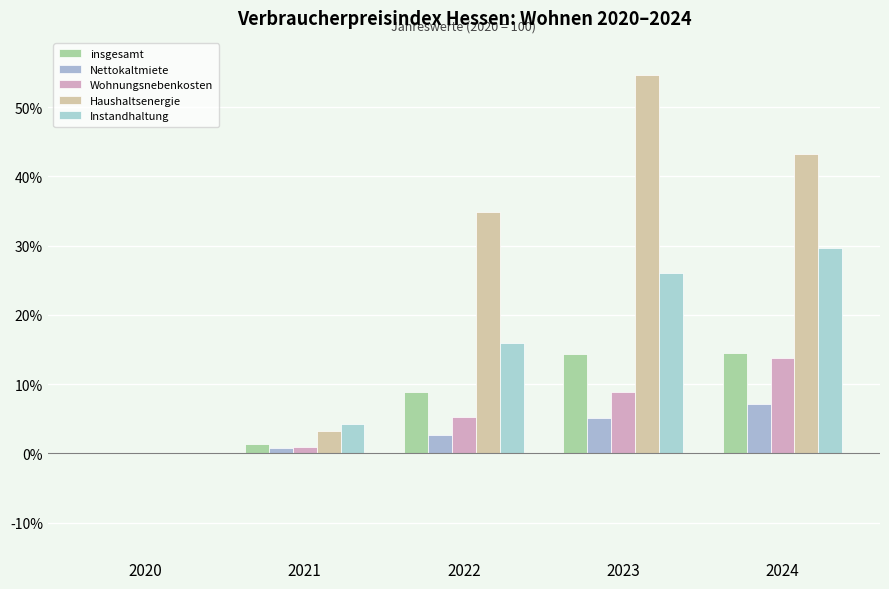

The value of insgesamt at 2020 is -9.3. True or false?

False